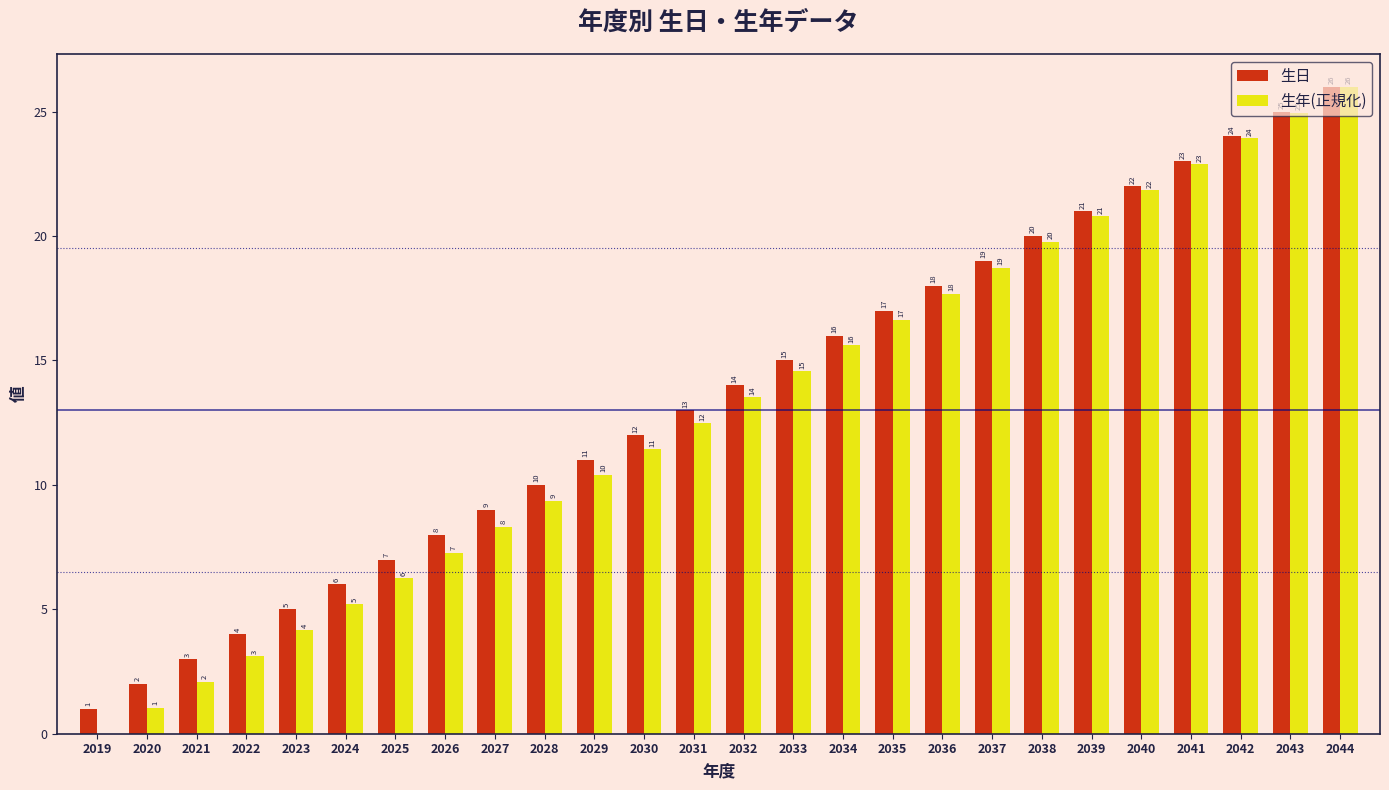

Which series has the widest spread of values?

生年(正規化)